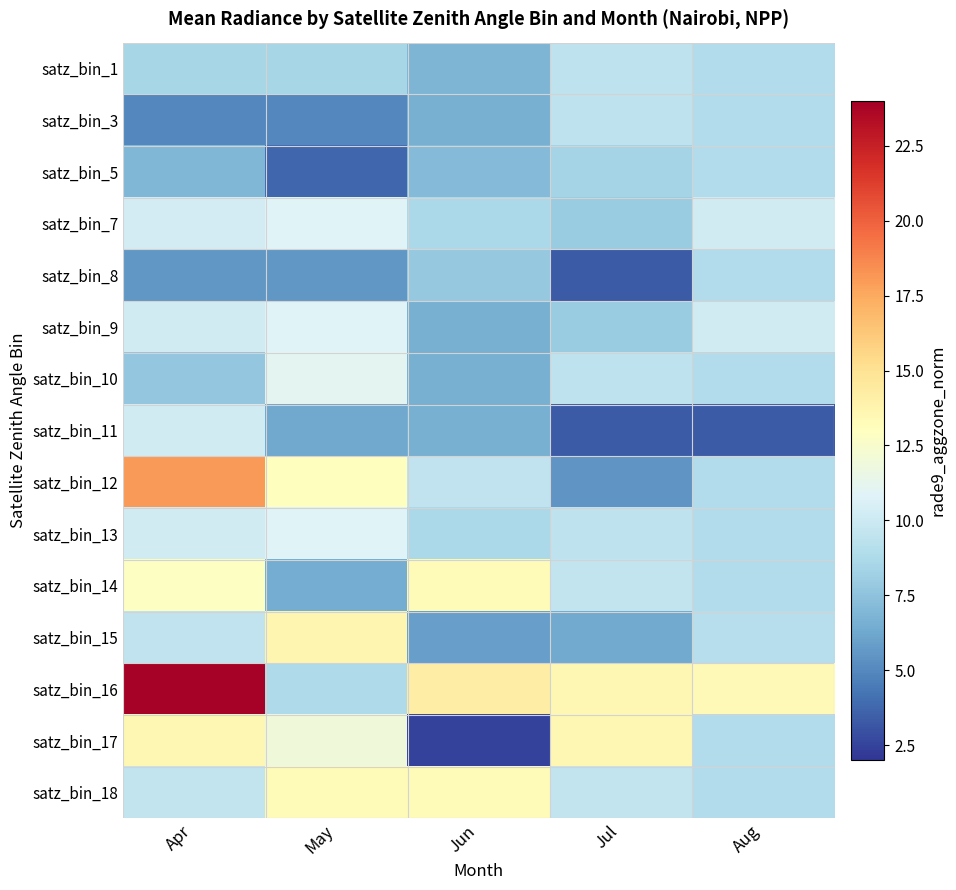

Reading left to right, what are all the values shown in this chart?

satz_bin_1: Apr=8.5	May=8.5	Jun=6.9	Jul=9.5	Aug=8.9
satz_bin_3: Apr=5.0	May=5.0	Jun=6.6	Jul=9.5	Aug=8.9
satz_bin_5: Apr=6.9	May=3.7	Jun=7.1	Jul=8.4	Aug=8.9
satz_bin_7: Apr=10.3	May=10.8	Jun=8.7	Jul=8.0	Aug=10.2
satz_bin_8: Apr=5.5	May=5.5	Jun=7.8	Jul=3.3	Aug=8.9
satz_bin_9: Apr=10.2	May=10.8	Jun=6.6	Jul=8.0	Aug=10.2
satz_bin_10: Apr=7.7	May=11.1	Jun=6.6	Jul=9.5	Aug=8.9
satz_bin_11: Apr=10.2	May=6.2	Jun=6.6	Jul=3.3	Aug=3.3
satz_bin_12: Apr=18.0	May=13.0	Jun=9.6	Jul=5.5	Aug=8.9
satz_bin_13: Apr=10.2	May=10.8	Jun=8.7	Jul=9.5	Aug=8.9
satz_bin_14: Apr=12.9	May=6.4	Jun=13.3	Jul=9.6	Aug=8.9
satz_bin_15: Apr=9.6	May=13.6	Jun=5.9	Jul=6.4	Aug=9.1
satz_bin_16: Apr=23.9	May=8.7	Jun=14.3	Jul=13.6	Aug=13.4
satz_bin_17: Apr=13.6	May=11.9	Jun=2.5	Jul=13.6	Aug=8.9
satz_bin_18: Apr=9.6	May=13.3	Jun=13.3	Jul=9.6	Aug=8.9